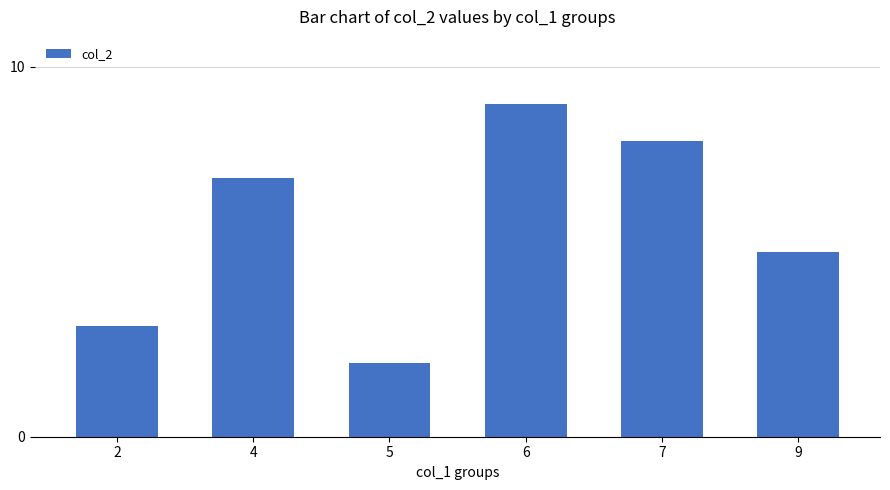

Is it true that the value at 6 is 9?

True